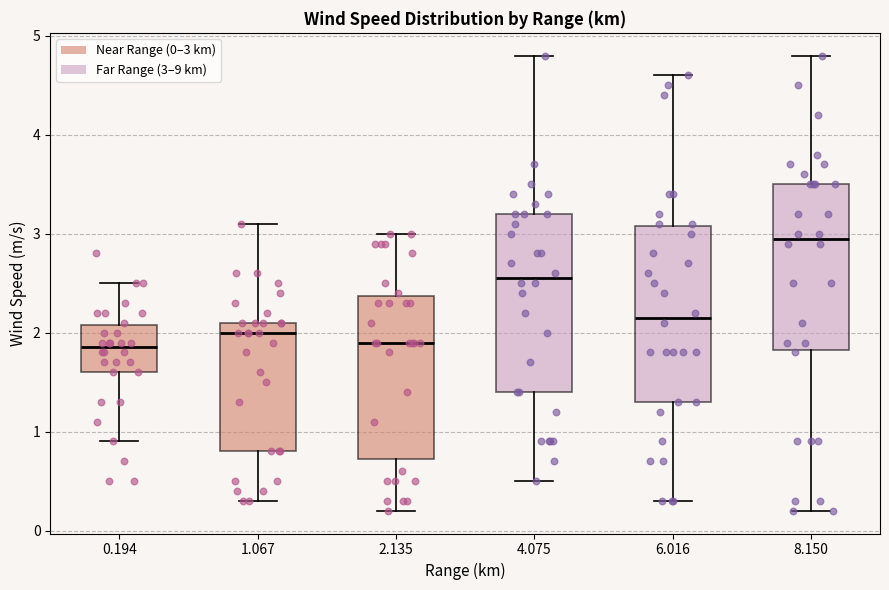

Reading left to right, read every box against the y-axis: the position of its median line, the range the box covers, and the ends of its whiskers. The values are not printed on the chart, so give them approximately, as read against the axis.

0.194: median 1.9, box 1.6 to 2.1, whiskers 0.9 to 2.5
1.067: median 2.0, box 0.8 to 2.1, whiskers 0.3 to 3.1
2.135: median 1.9, box 0.7 to 2.4, whiskers 0.2 to 3.0
4.075: median 2.6, box 1.4 to 3.2, whiskers 0.5 to 4.8
6.016: median 2.2, box 1.3 to 3.1, whiskers 0.3 to 4.6
8.150: median 3.0, box 1.8 to 3.5, whiskers 0.2 to 4.8